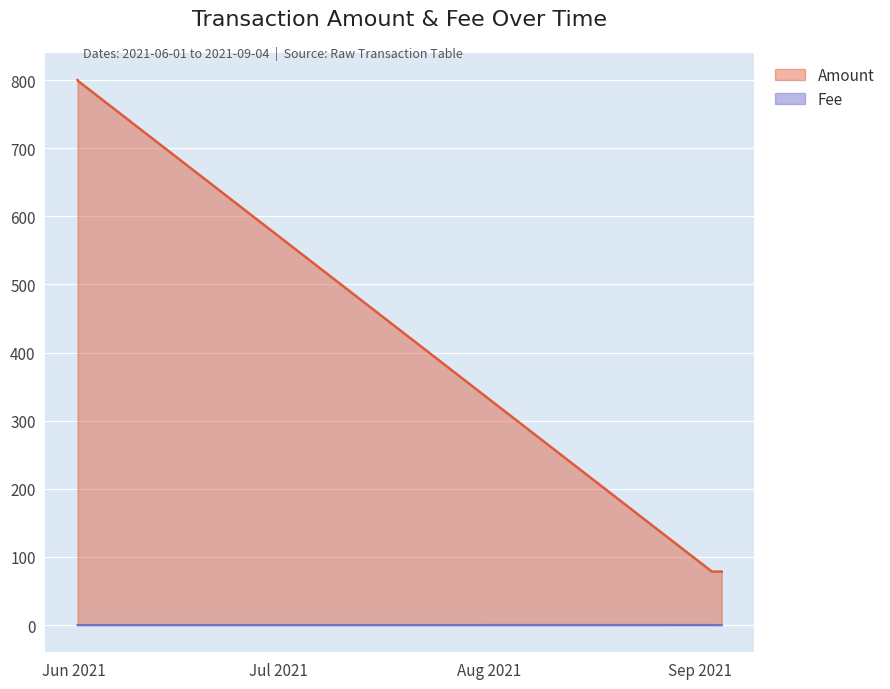

At 2021-09-02 18:27:00, list the series in order from largest to smallest.

Amount, Fee